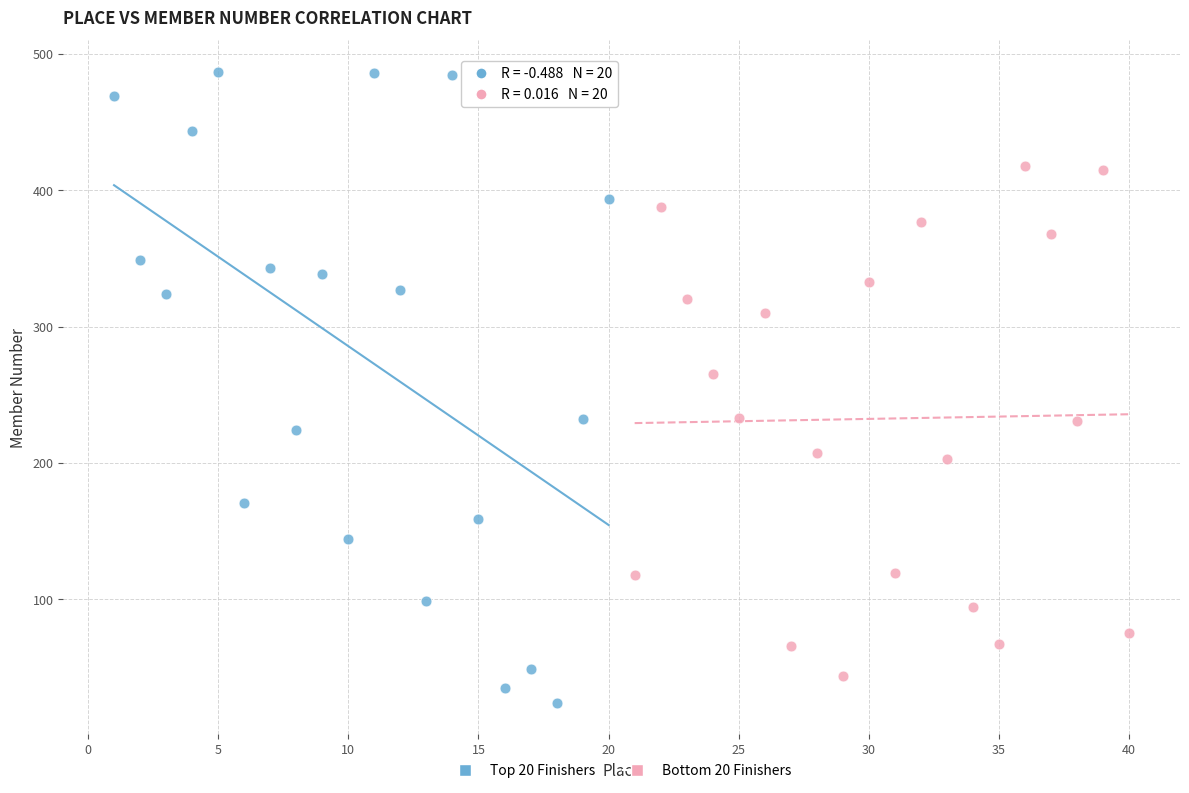

Which series has the widest spread of Y values?

Top 20 Finishers